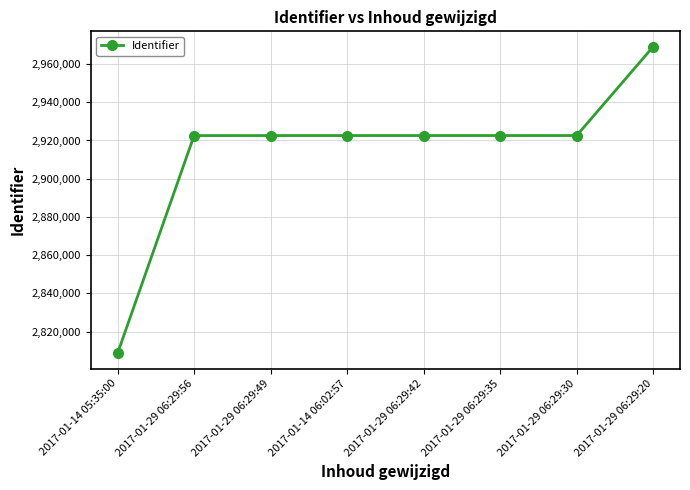

What is the approximate value at 2017-01-29 06:29:49, to the nearest 10?

2922570